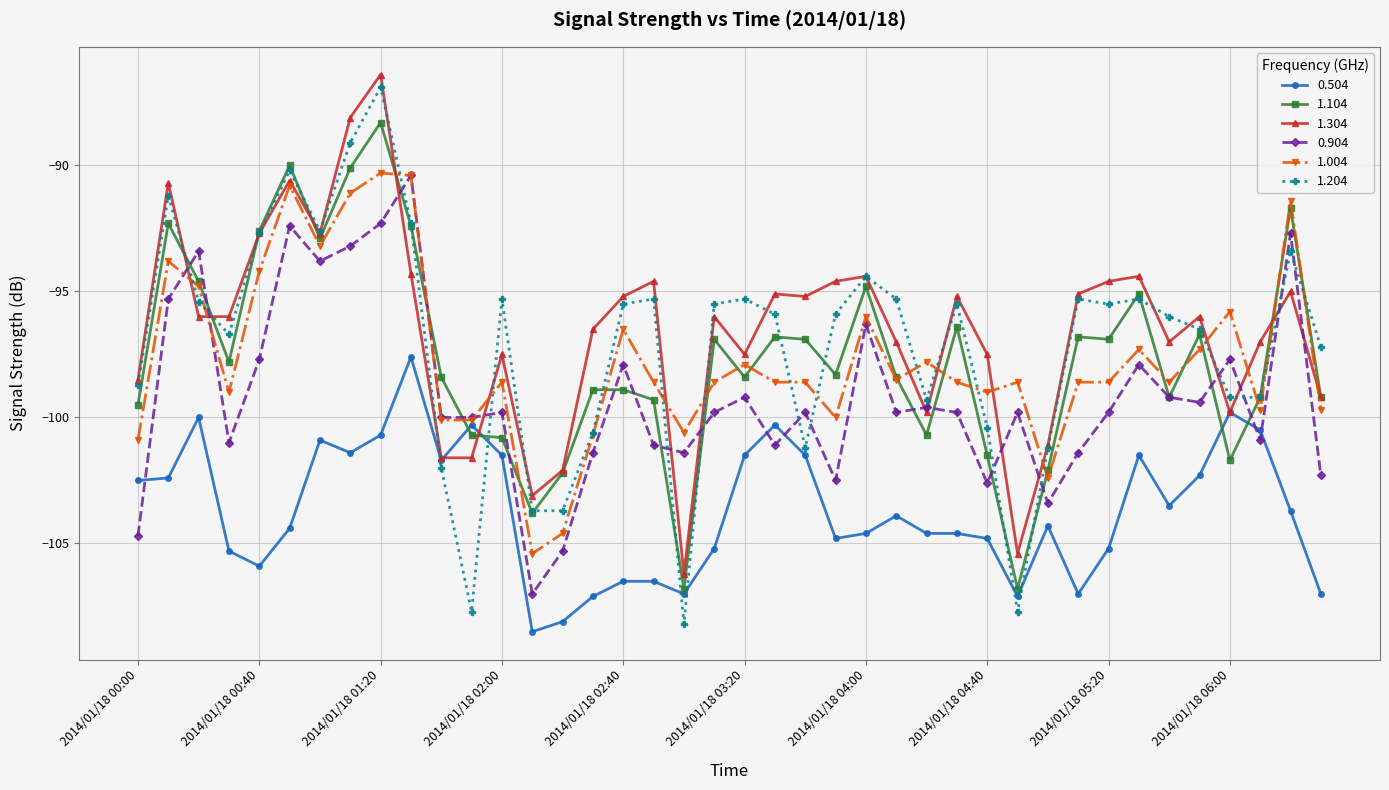

What is the difference between the maximum and minimum values in the 1.004 series?

15.1